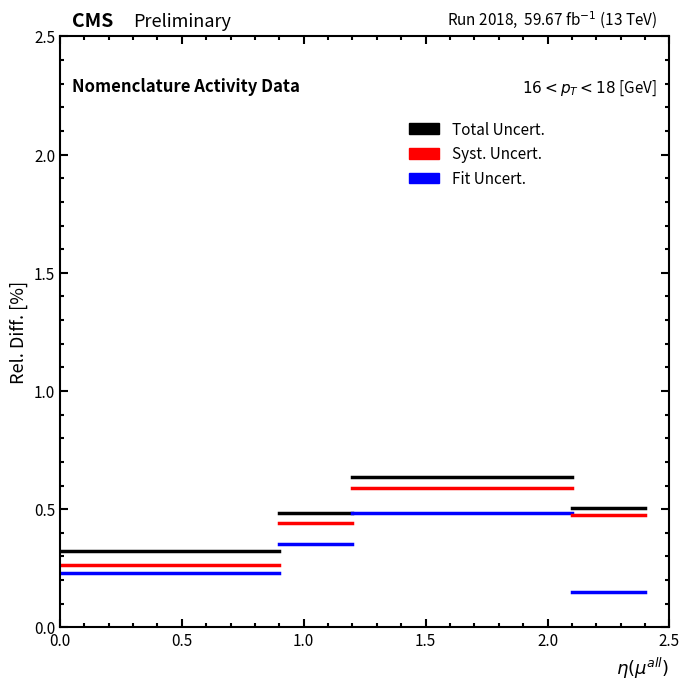

How many lines are shown in the chart?

3